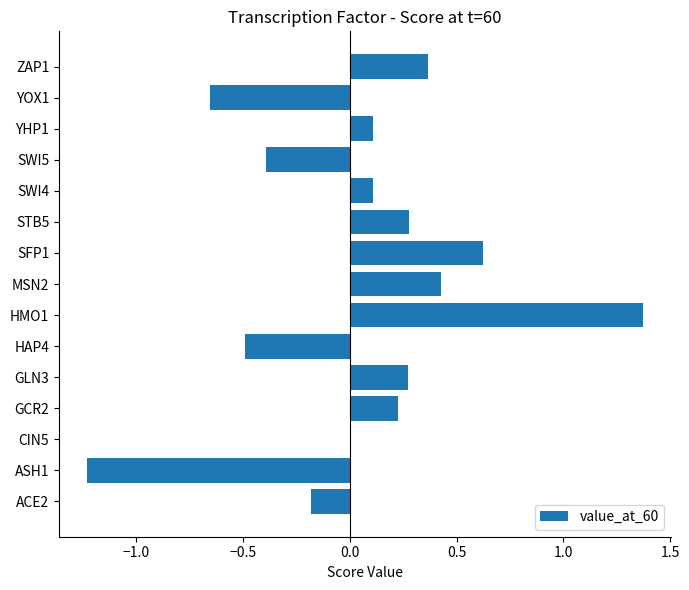

Which has a higher value, SWI5 or CIN5?

CIN5